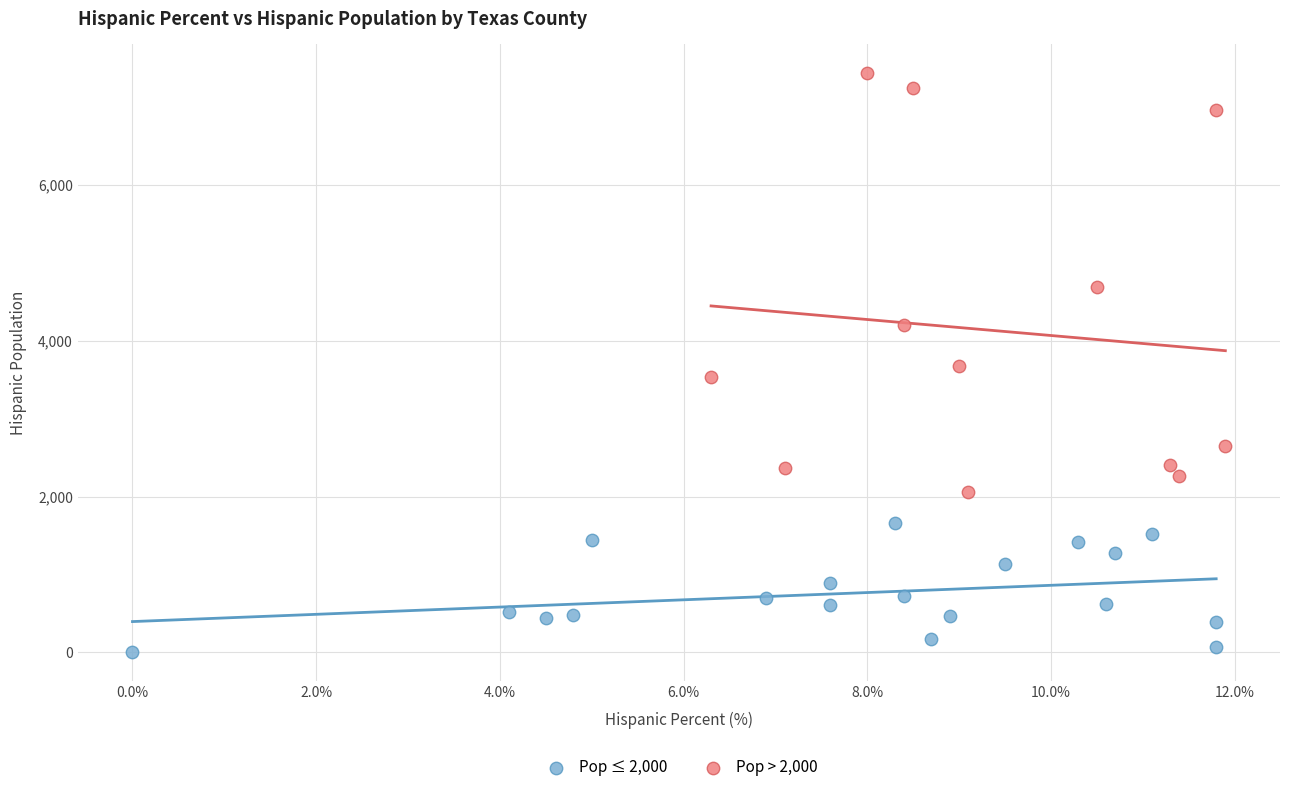

Which series reaches the maximum Y coordinate?

Pop > 2,000